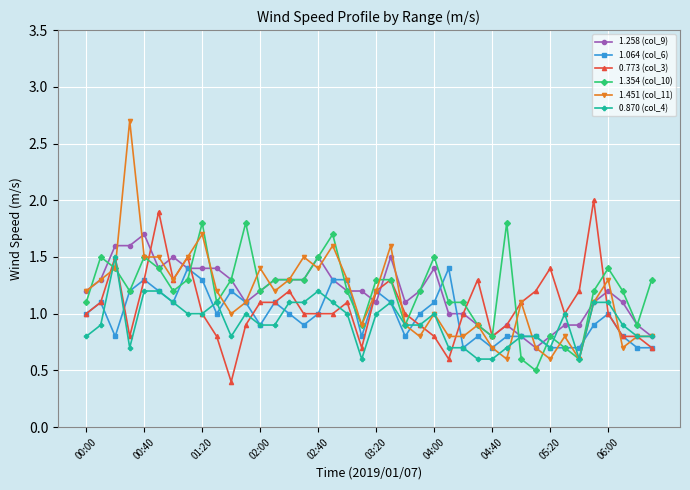

What is the maximum value for 1.064 (col_6)?

1.4